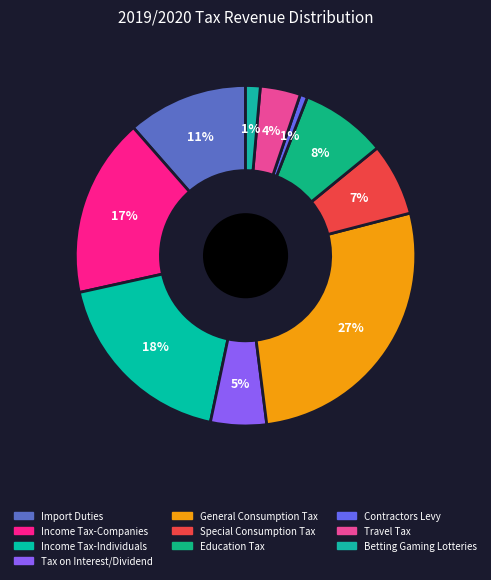

What percentage do Income Tax-Individuals and Travel Tax together represent?

22.0%